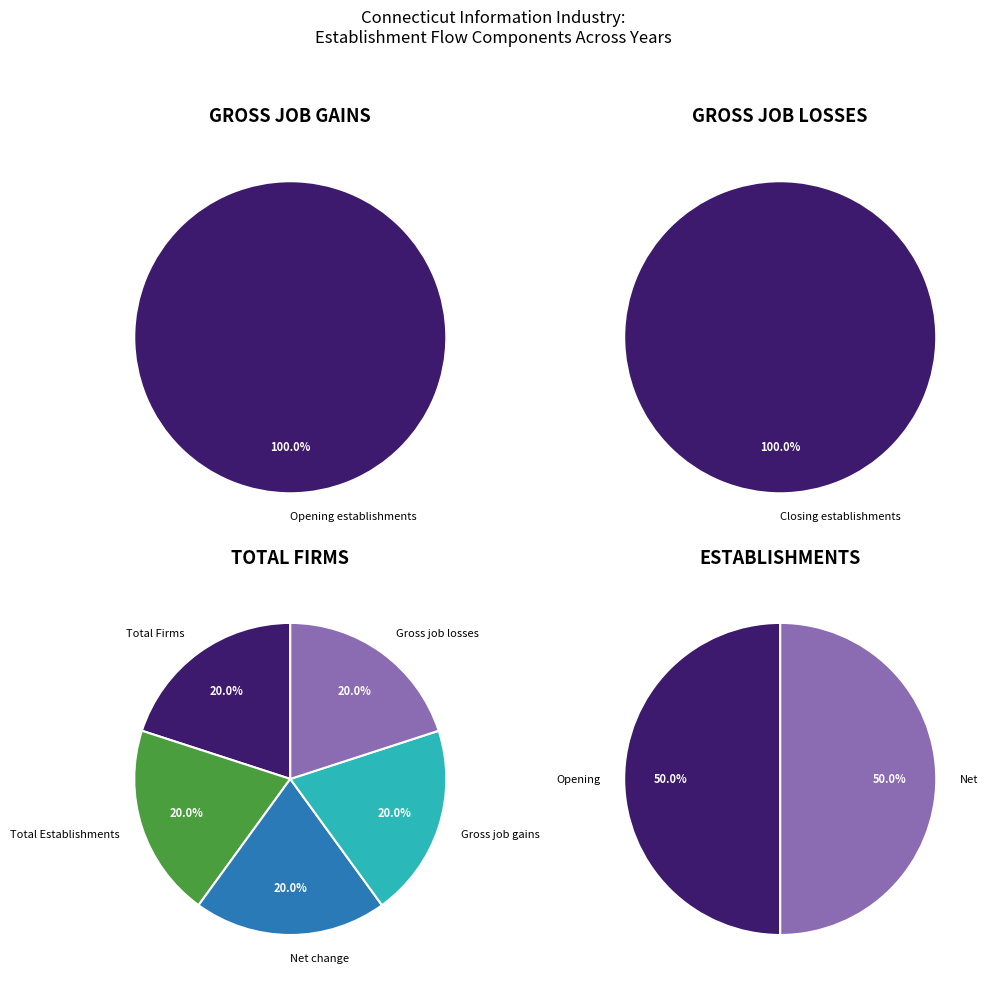

What is the spread (max minus min) of values at 2000?

200